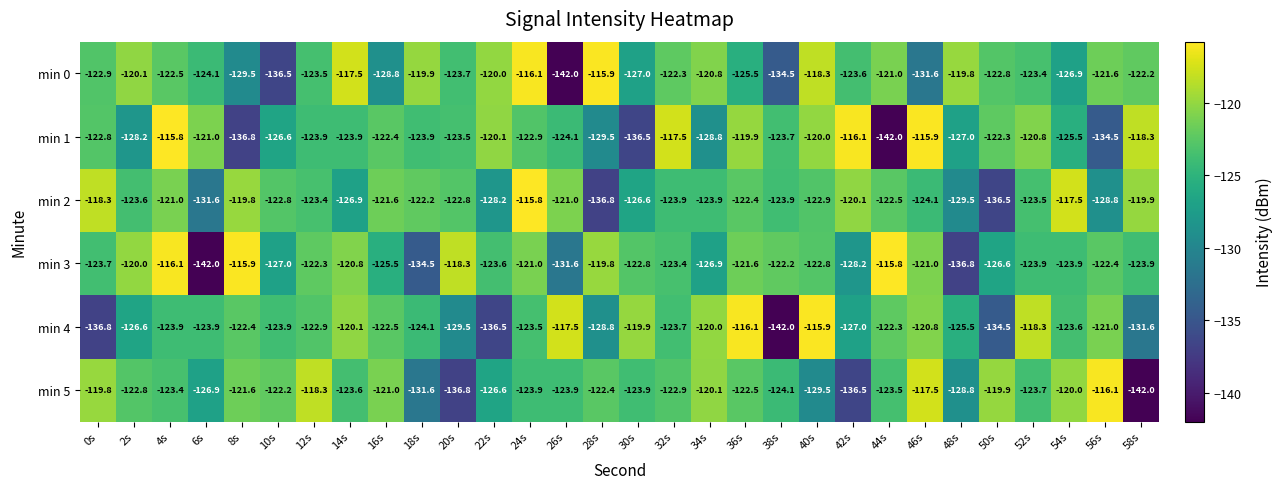

What is the highest value of the min 1 series?

-115.8